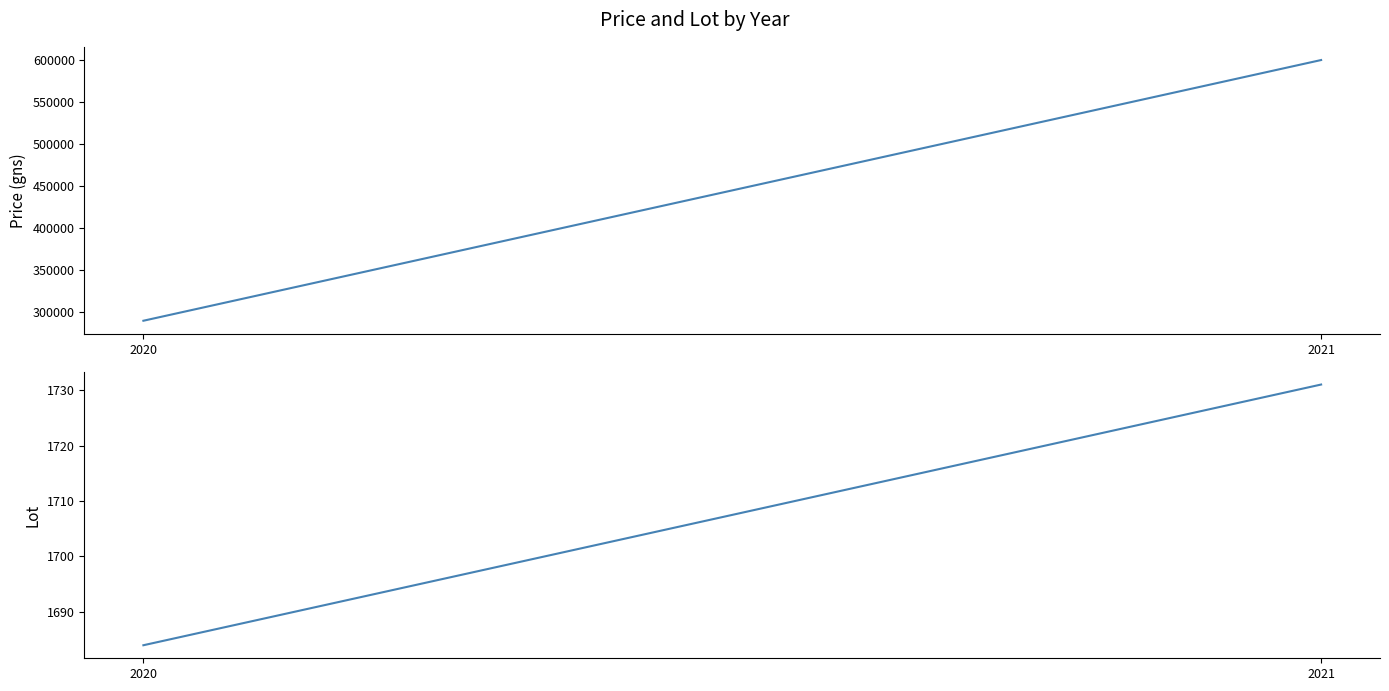

At 2021, list the series in order from smallest to largest.

Lot, Price (gns)